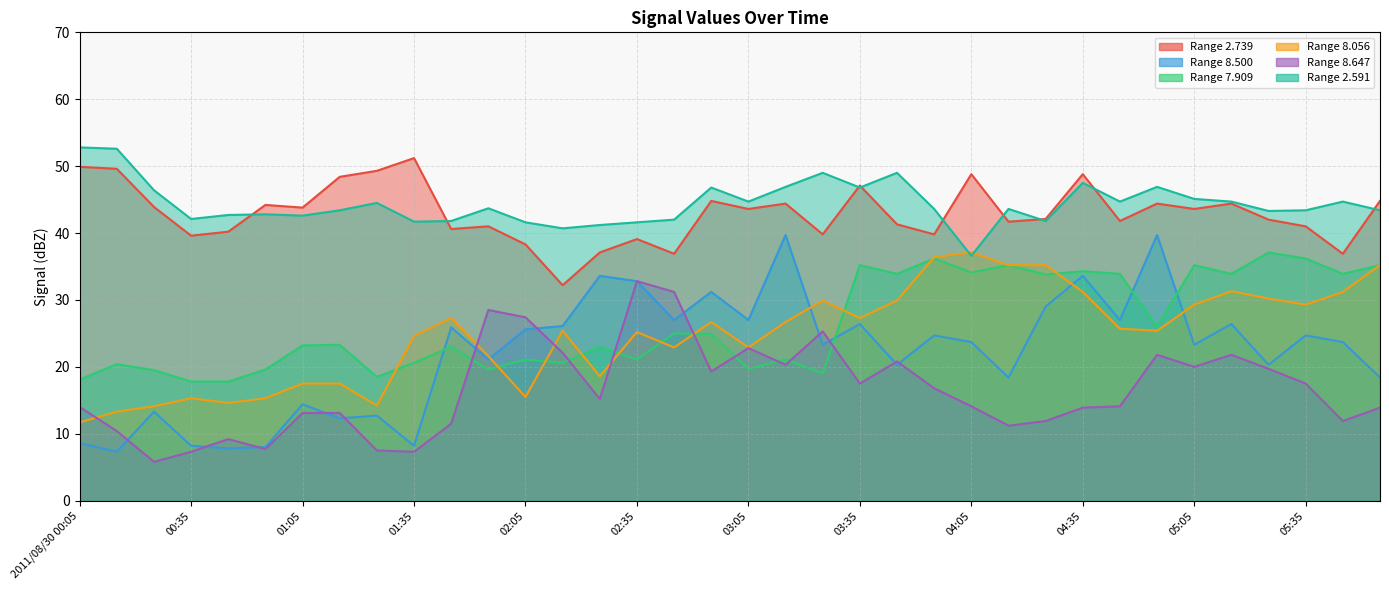

True or false: 2.591 and 8.647 cross at least once.

False